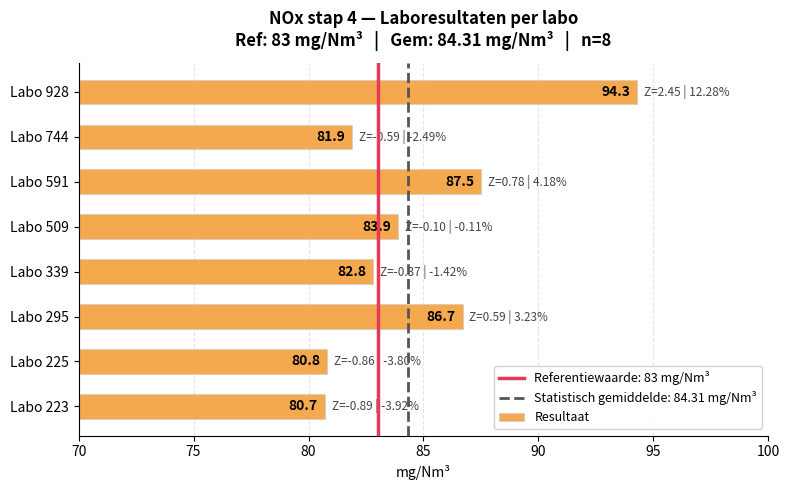

At which label is the value closest to 87?

Labo 295